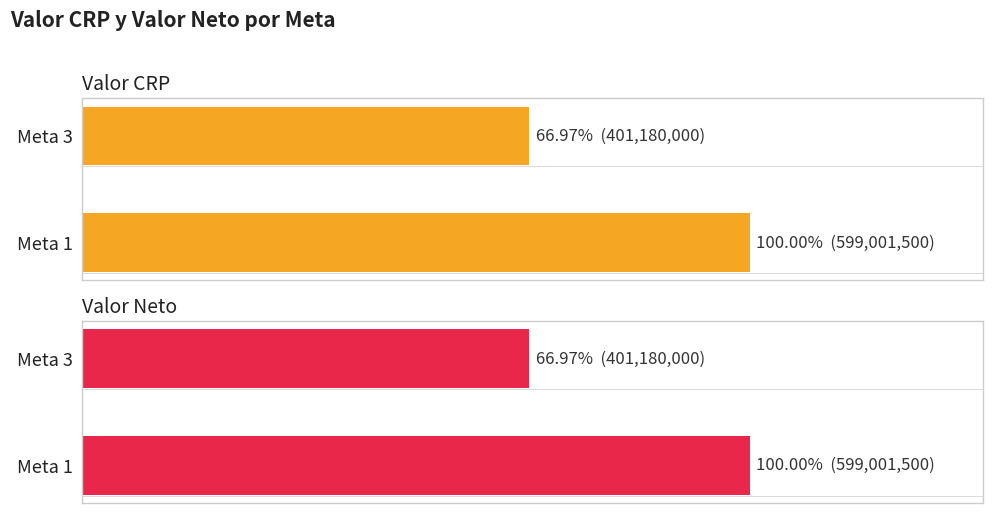

Reading left to right, transcribe all the data shown in this chart.

Valor CRP: 599001500	401180000
Valor Neto: 599001500	401180000